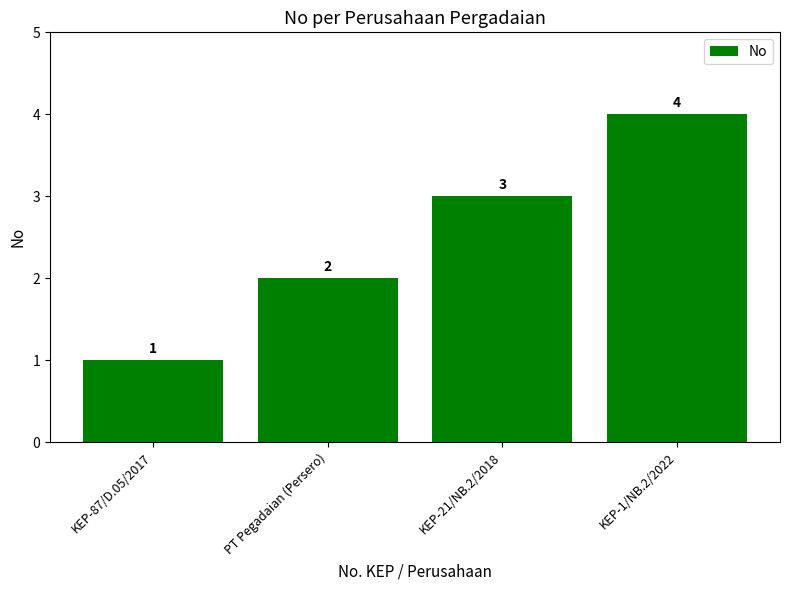

Is it true that the value at PT Pegadaian (Persero) is 0?

False